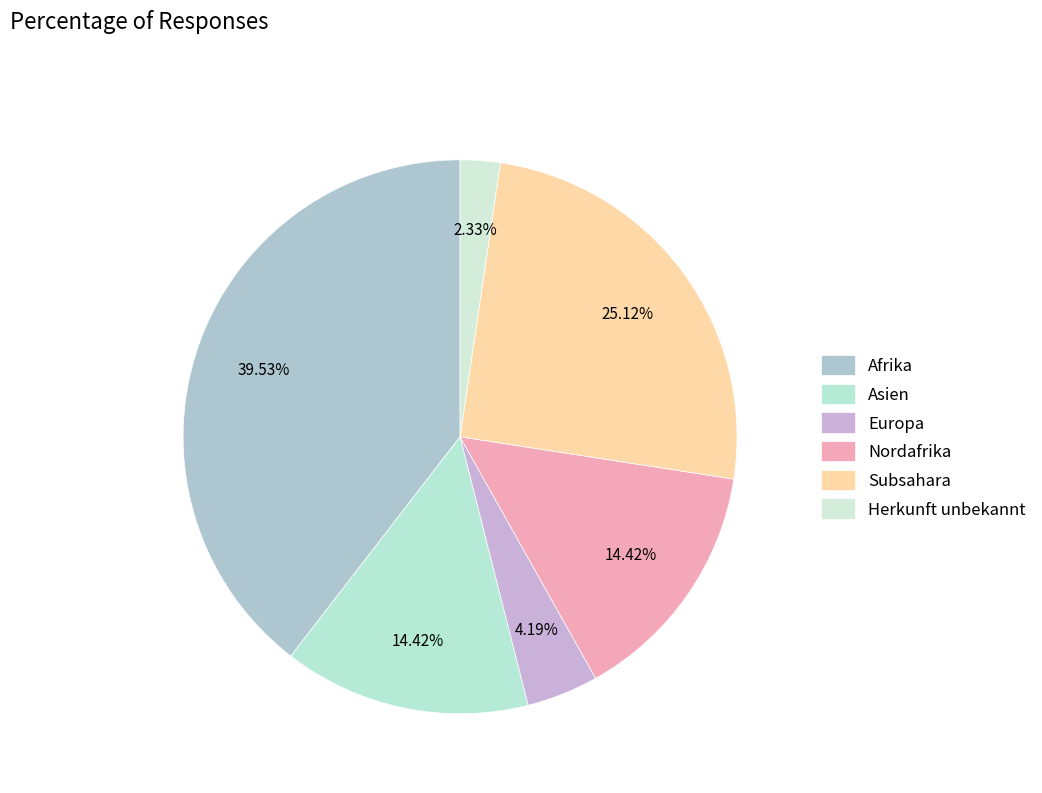

Is the sum of Herkunft unbekannt and Europa greater than half?

No